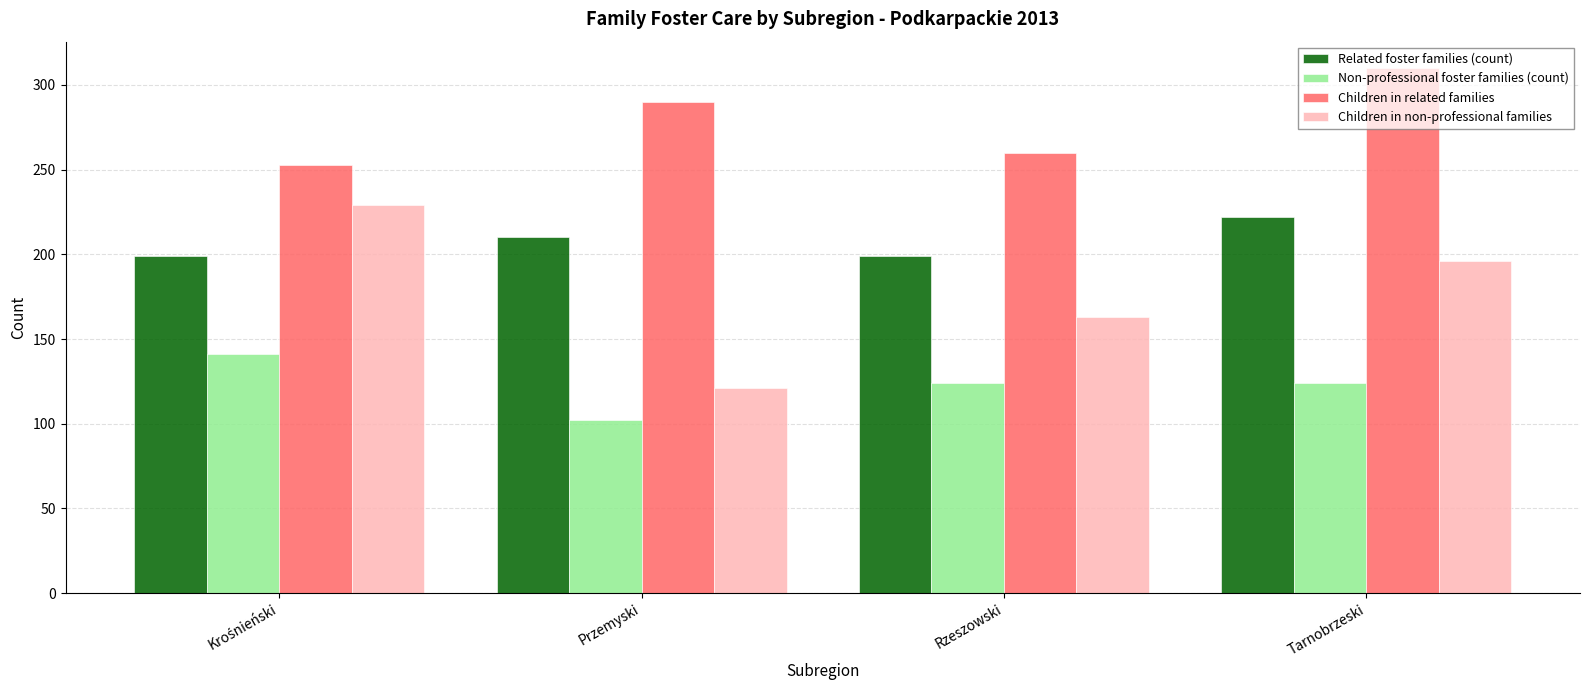

True or false: Children in non-professional families has a value of 196 at Tarnobrzeski.

True